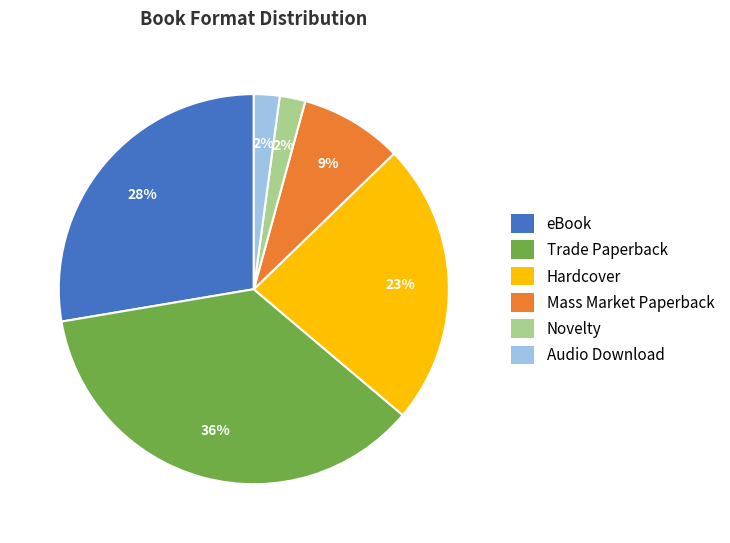

To the nearest percent, what is the average slice percentage?

17%